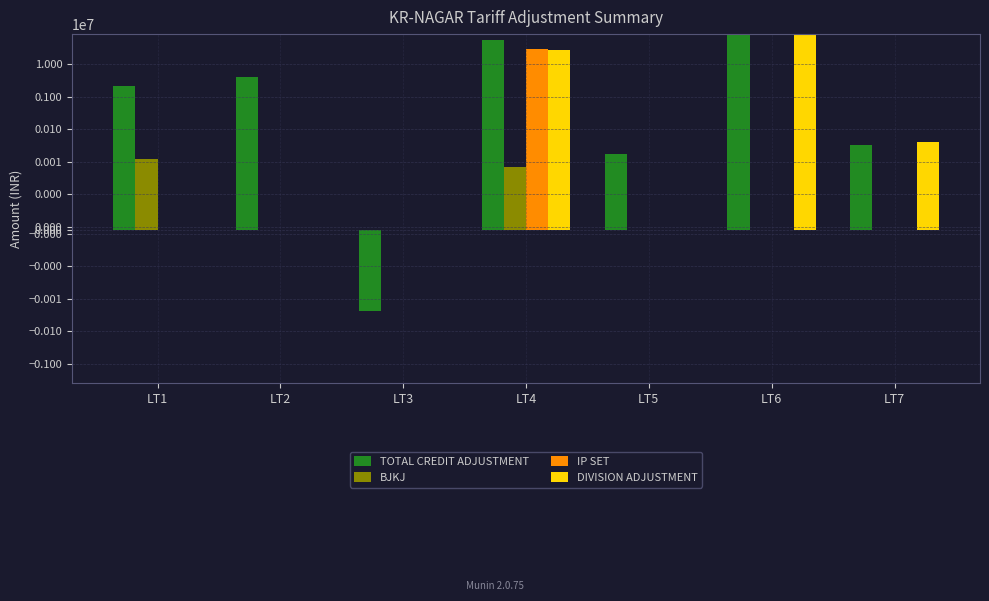

What is the value of the TOTAL CREDIT ADJUSTMENT bar at the 7th from the left?

32001.3